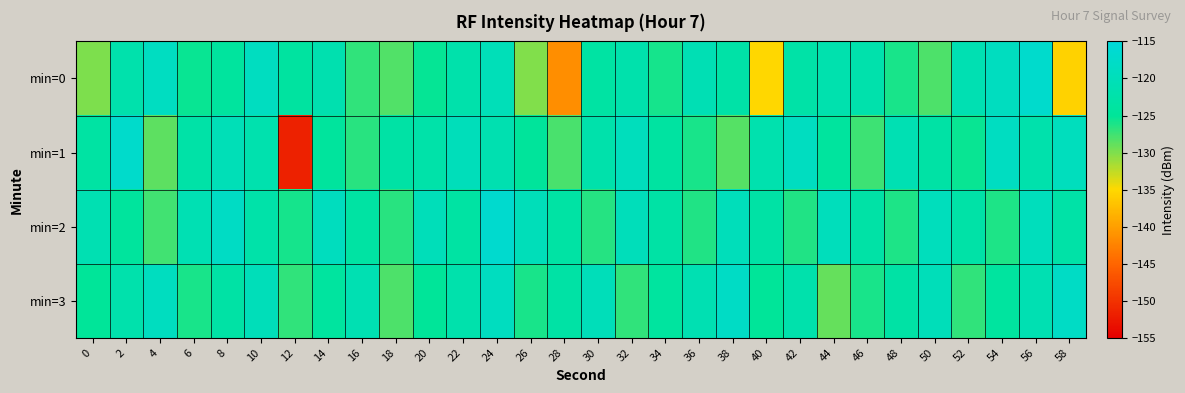

Reading left to right, transcribe all the data shown in this chart.

min=0: 0=-129.9	2=-121.9	4=-118.7	6=-125.3	8=-124.1	10=-118.8	12=-123.8	14=-121.4	16=-126.9	18=-128.2	20=-125.3	22=-122.0	24=-120.0	26=-130.0	28=-141.5	30=-123.4	32=-121.9	34=-125.8	36=-120.7	38=-122.8	40=-135.1	42=-122.7	44=-121.6	46=-122.0	48=-125.9	50=-128.0	52=-121.0	54=-118.9	56=-116.9	58=-135.6
min=1: 0=-123.4	2=-117.1	4=-128.6	6=-122.7	8=-120.2	10=-121.6	12=-151.7	14=-124.3	16=-126.6	18=-123.1	20=-122.5	22=-119.8	24=-121.3	26=-124.6	28=-127.9	30=-122.1	32=-119.4	34=-123.7	36=-126.0	38=-128.3	40=-121.6	42=-118.9	44=-124.2	46=-127.5	48=-120.8	50=-123.1	52=-125.4	54=-118.7	56=-122.0	58=-119.3
min=2: 0=-121.0	2=-124.3	4=-127.6	6=-120.9	8=-118.2	10=-122.5	12=-125.8	14=-119.1	16=-123.4	18=-126.7	20=-120.0	22=-123.3	24=-116.6	26=-119.9	28=-123.2	30=-126.5	32=-119.8	34=-123.1	36=-126.4	38=-119.7	40=-123.0	42=-126.3	44=-119.6	46=-122.9	48=-126.2	50=-119.5	52=-122.8	54=-126.1	56=-119.4	58=-122.7
min=3: 0=-125.0	2=-122.0	4=-119.0	6=-126.0	8=-123.0	10=-120.0	12=-127.0	14=-124.0	16=-121.0	18=-128.0	20=-125.0	22=-122.0	24=-119.0	26=-126.0	28=-123.0	30=-120.0	32=-127.0	34=-124.0	36=-121.0	38=-118.0	40=-125.0	42=-122.0	44=-129.0	46=-126.0	48=-123.0	50=-120.0	52=-127.0	54=-124.0	56=-121.0	58=-118.0